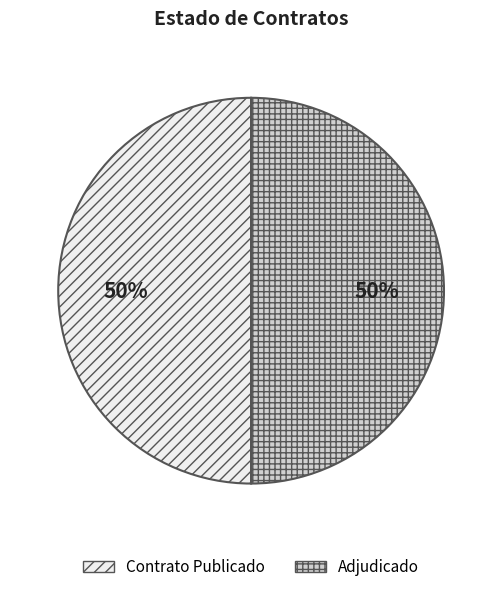

To the nearest percent, what is the average slice percentage?

50%